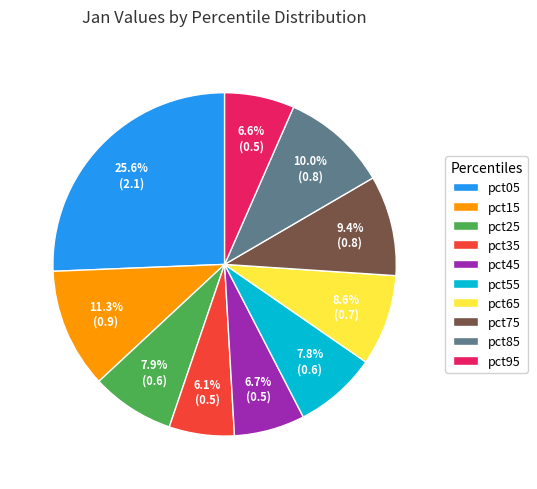

How much of the chart is everything except pct05?

74.4%